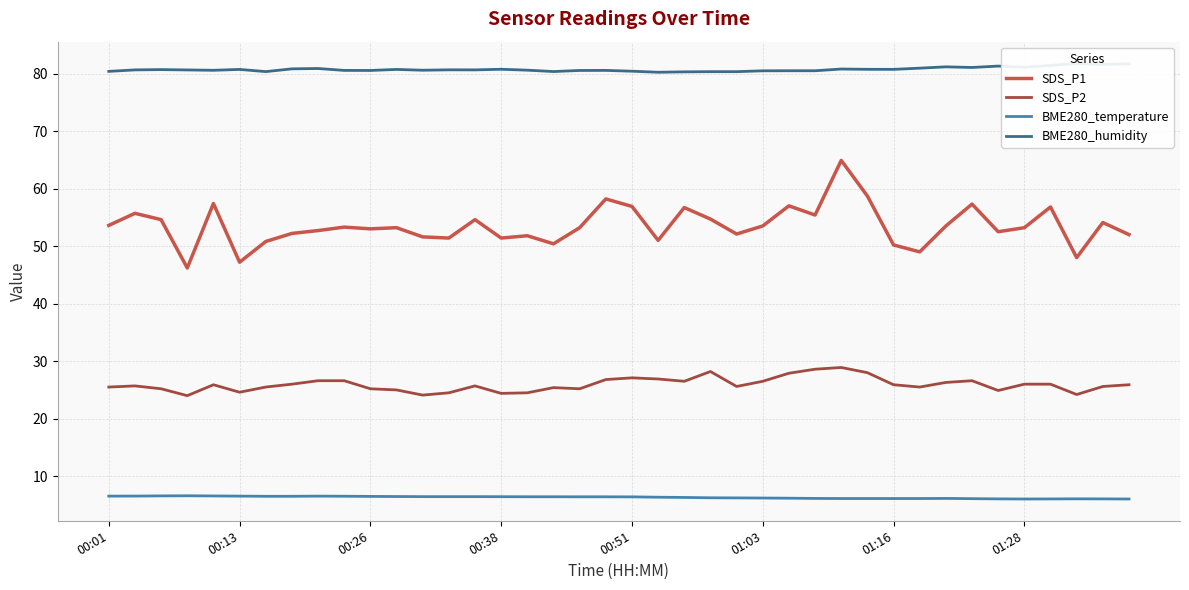

True or false: BME280_temperature and SDS_P1 intersect in this chart.

False